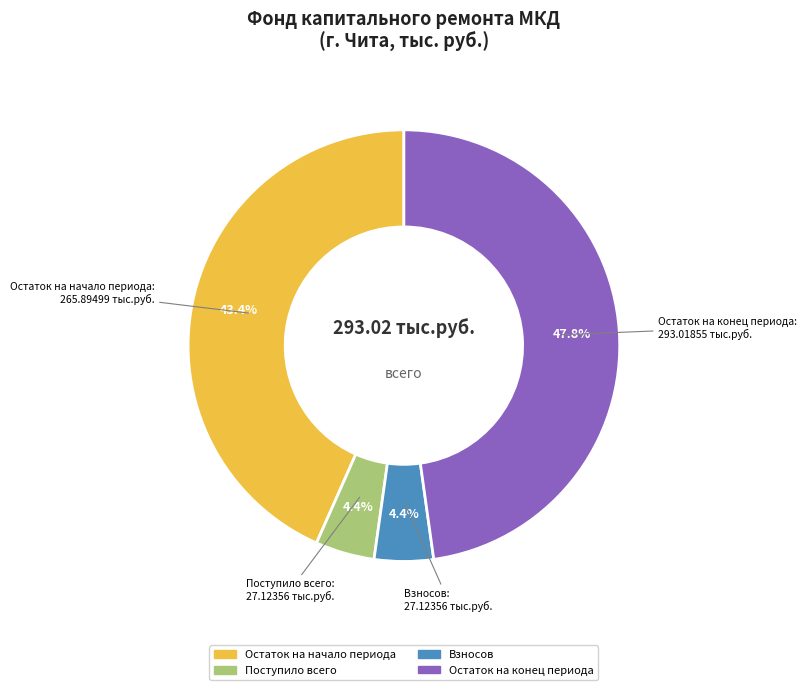

Does any single category account for the majority?

No